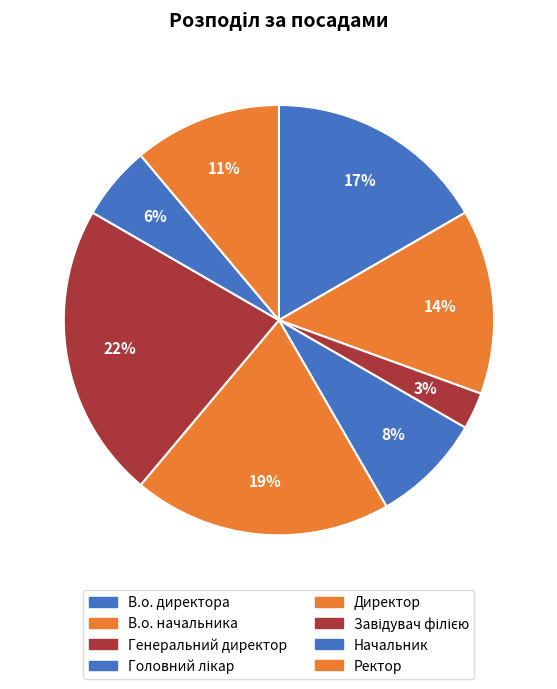

How many slices are in this pie chart?

8